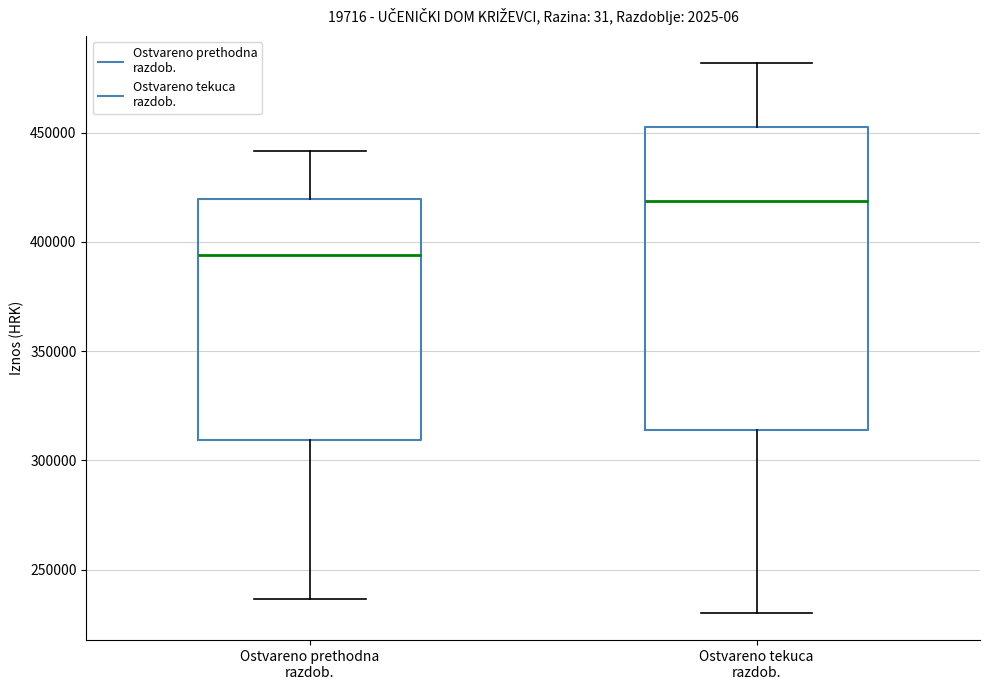

Reading left to right, read every box against the y-axis: the position of its median line, the range the box covers, and the ends of its whiskers. The values are not printed on the chart, so give them approximately, as read against the axis.

Ostvareno prethodna razdob.: median 395000, box 310000 to 420000, whiskers 235000 to 440000
Ostvareno tekuca razdob.: median 420000, box 315000 to 450000, whiskers 230000 to 480000